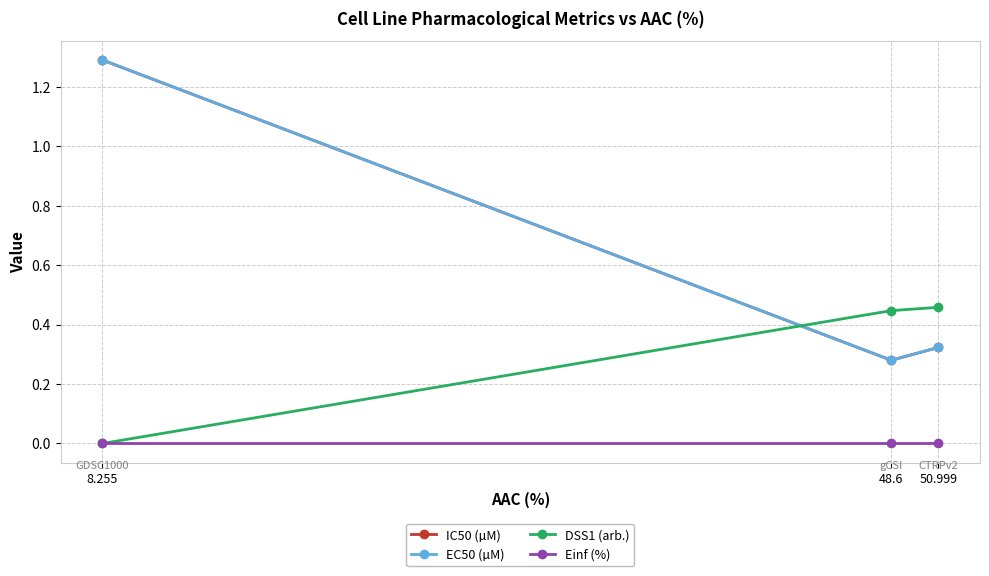

Reading left to right, list all the values displayed in this chart.

IC50 (µM): 1.3	0.3	0.3
EC50 (µM): 1.3	0.3	0.3
DSS1 (arb.): 0.0	0.4	0.5
Einf (%): 0.0	0.0	0.0